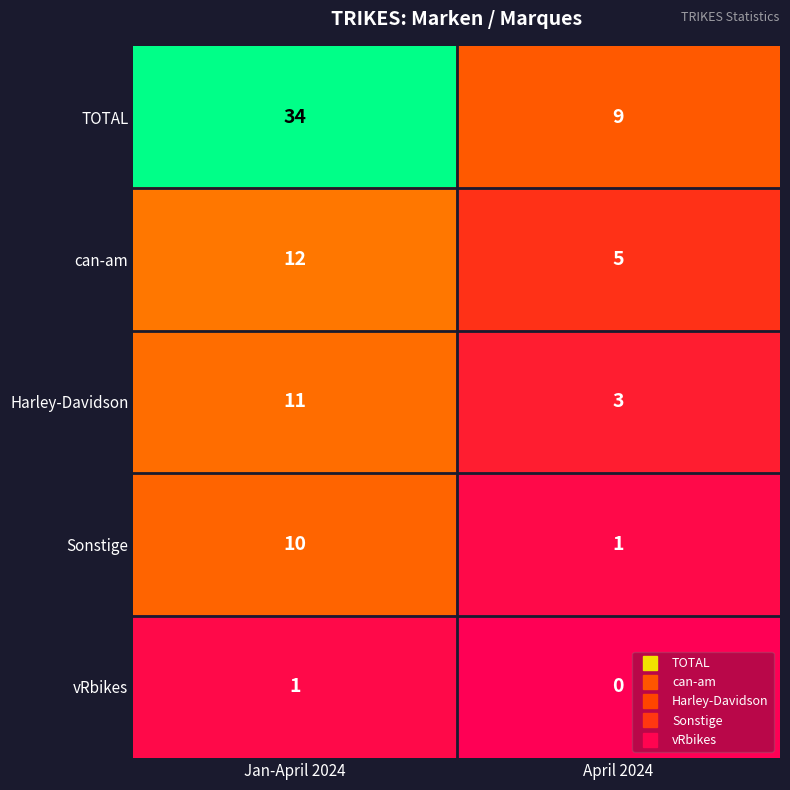

Reading right to left, transcribe all the data shown in this chart.

TOTAL: 9	34
can-am: 5	12
Harley-Davidson: 3	11
Sonstige: 1	10
vRbikes: 0	1